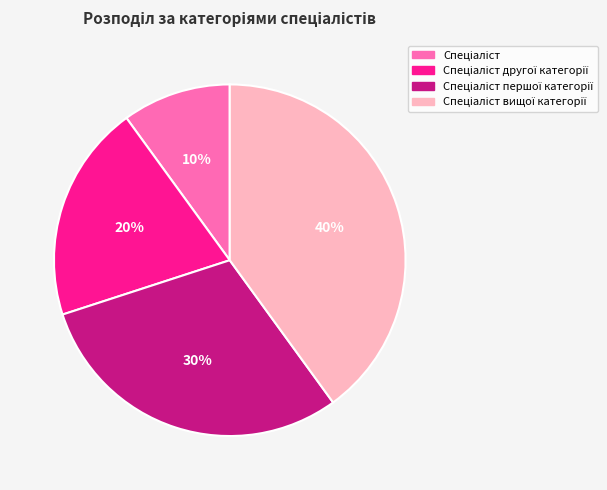

To the nearest percent, what is the average slice percentage?

25%